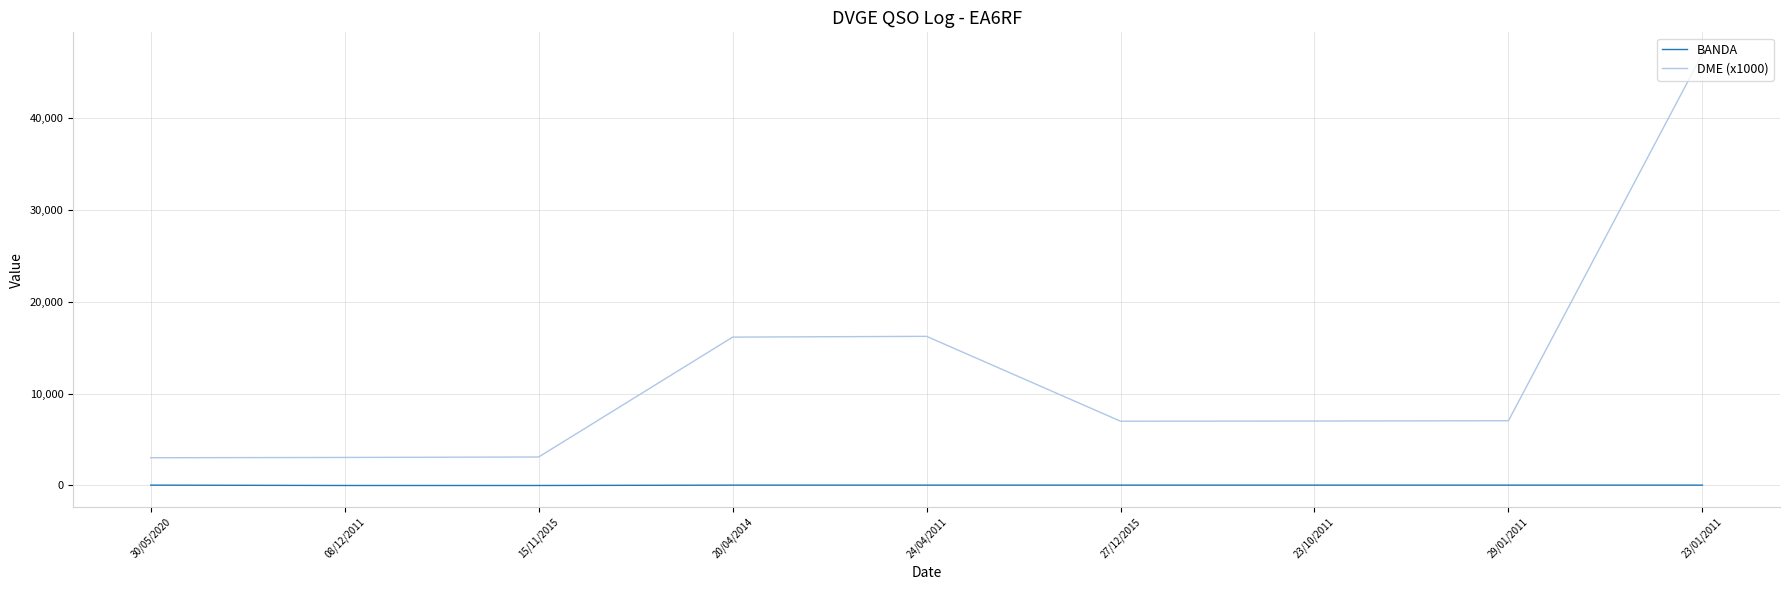

At 08/12/2011, list the series in order from largest to smallest.

DME (x1000), BANDA